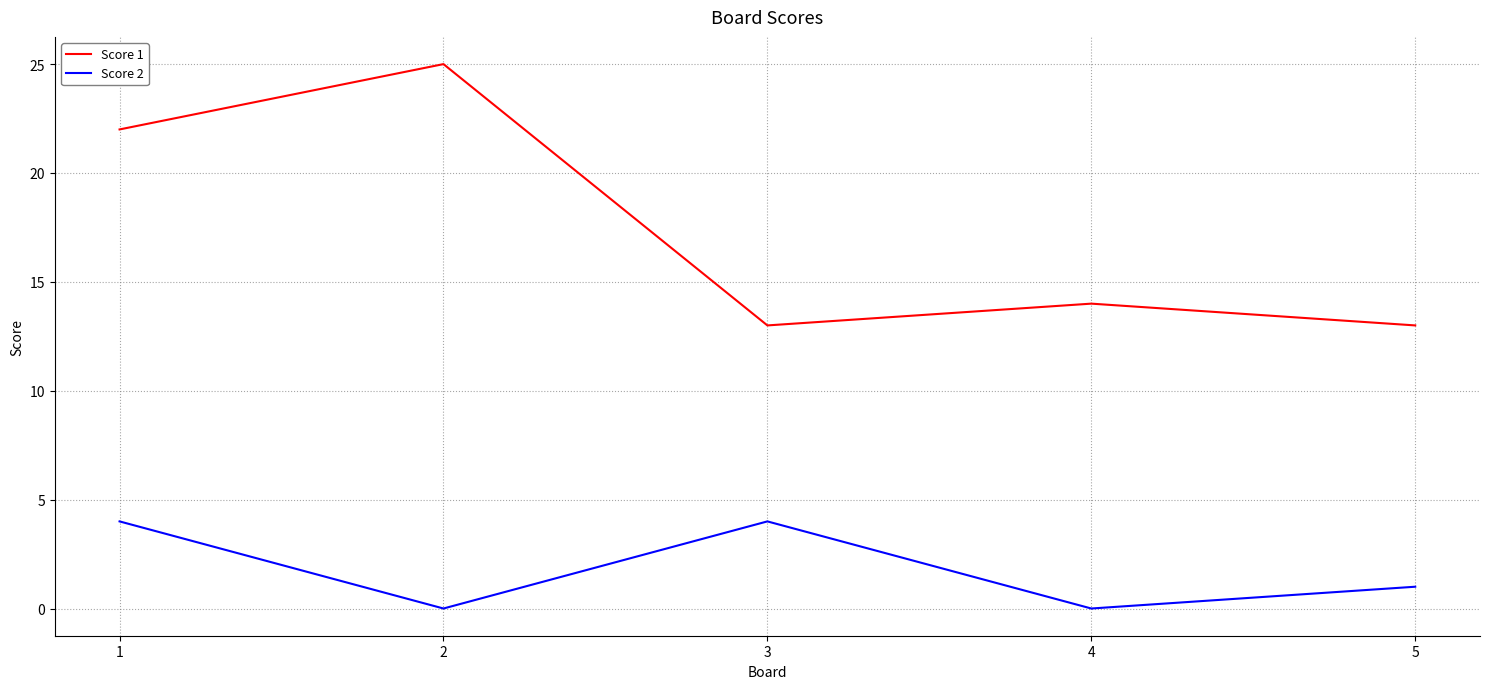

Where is Score 2 nearest to the value 2?

5